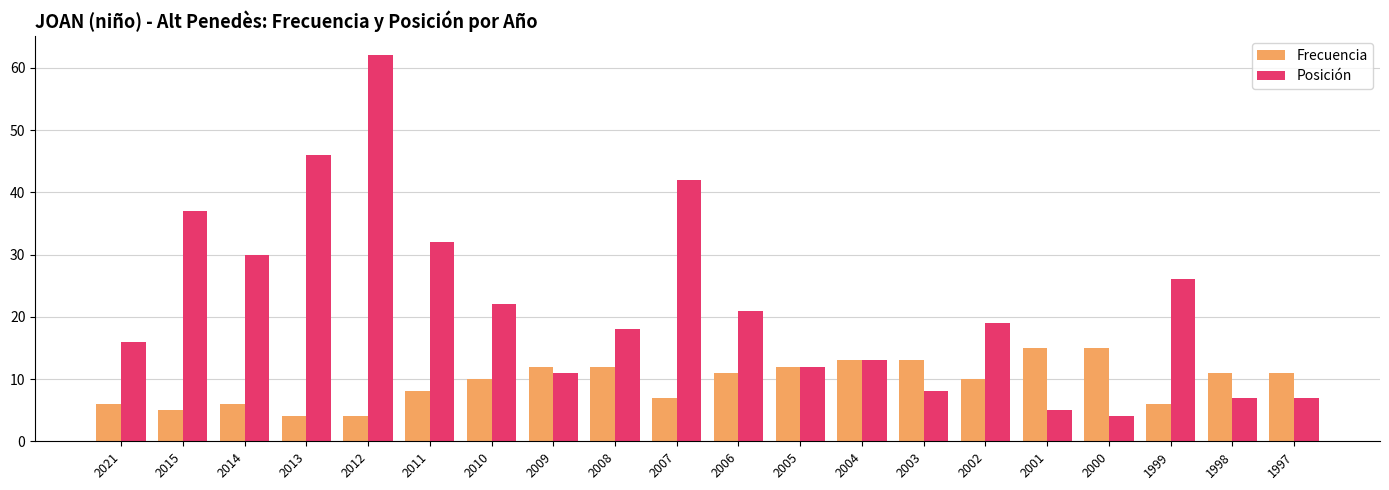

What is the difference between the maximum and minimum values in the Posición series?

58